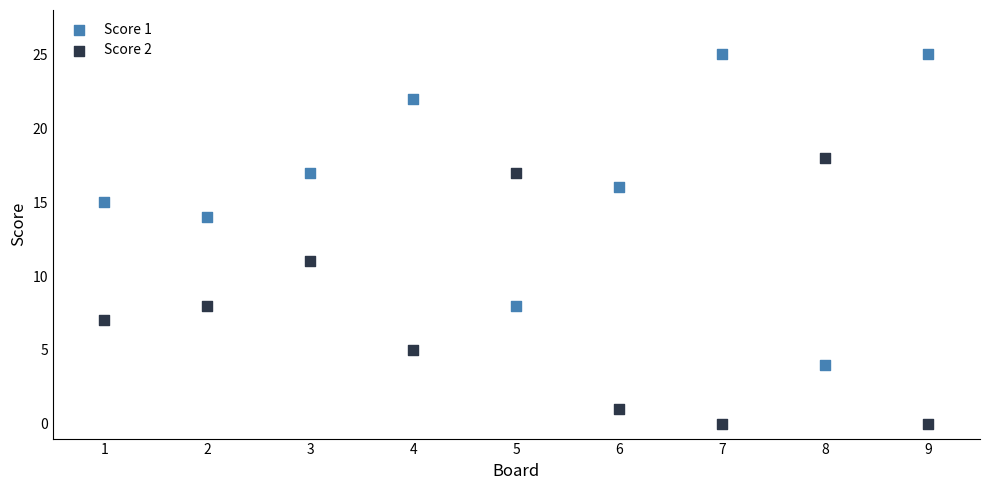

Which series has the widest spread of Y values?

Score 1